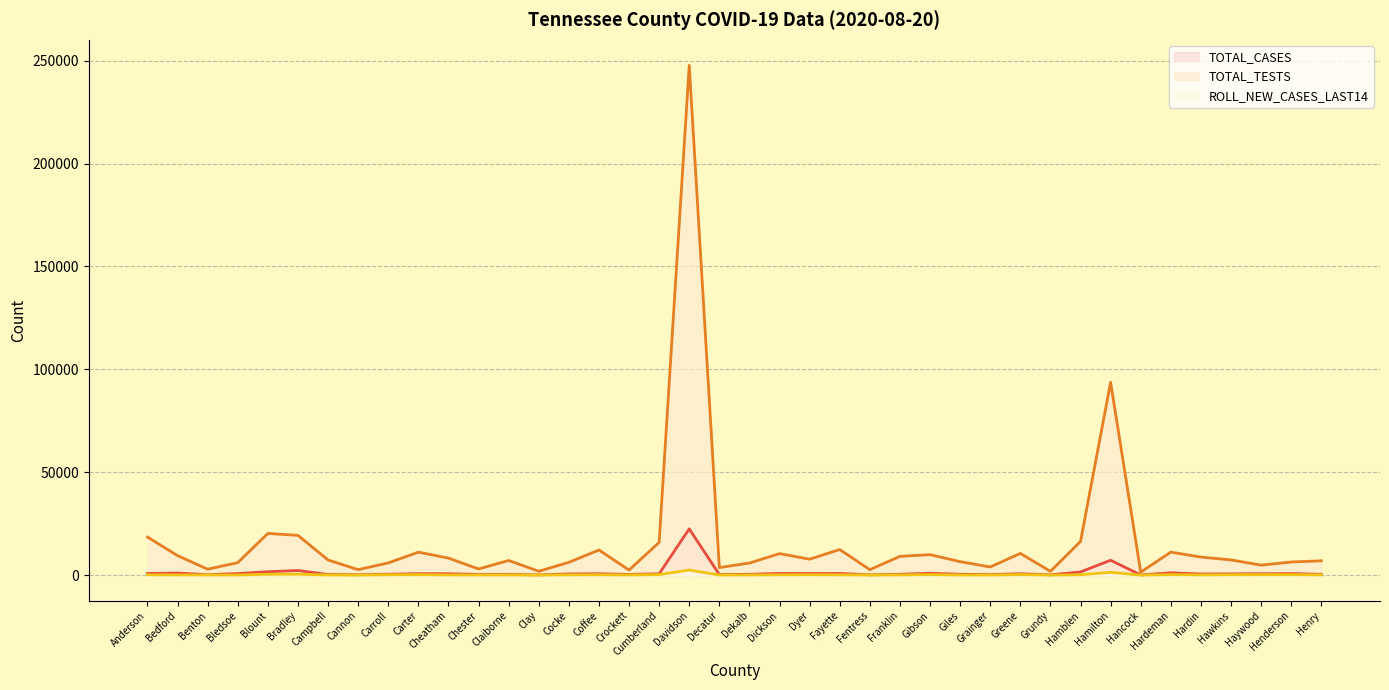

What is the total value across all series at Crockett?

2892